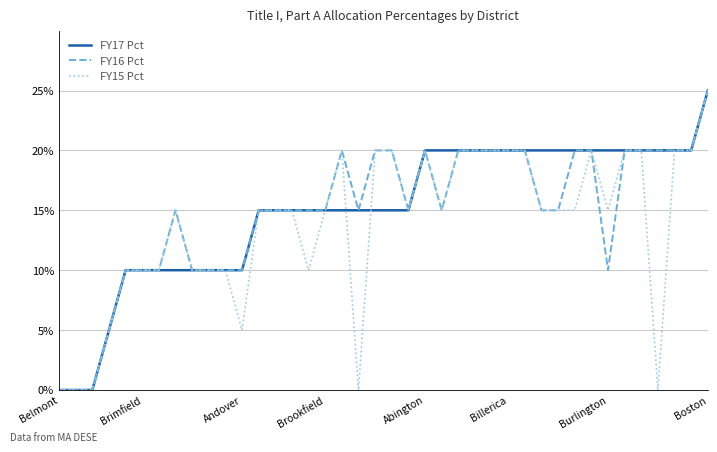

Does the chart display data point markers on the line(s)?

No